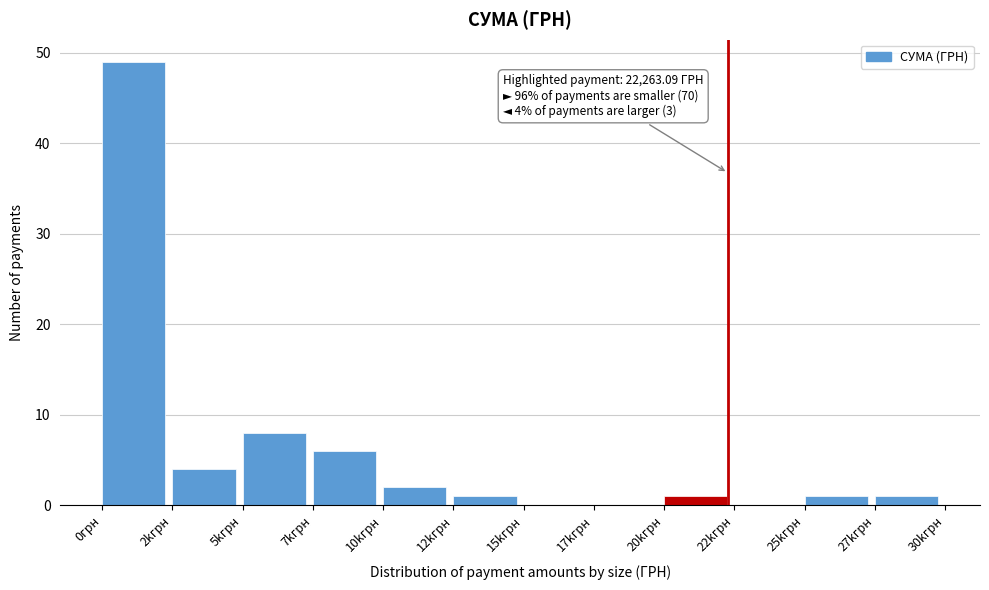

Reading left to right, what are all the values shown in this chart?

0грн=49	2kгрн=4	5kгрн=8	7kгрн=6	10kгрн=2	12kгрн=1	15kгрн=0	17kгрн=0	20kгрн=1	22kгрн=0	25kгрн=1	27kгрн=1